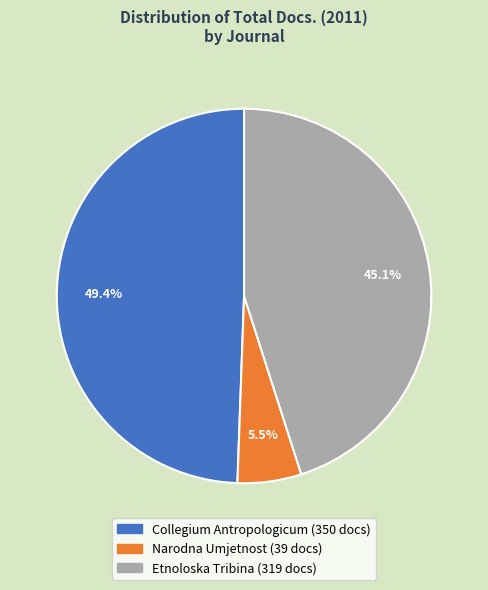

Which has a higher value, Narodna Umjetnost or Collegium Antropologicum?

Collegium Antropologicum